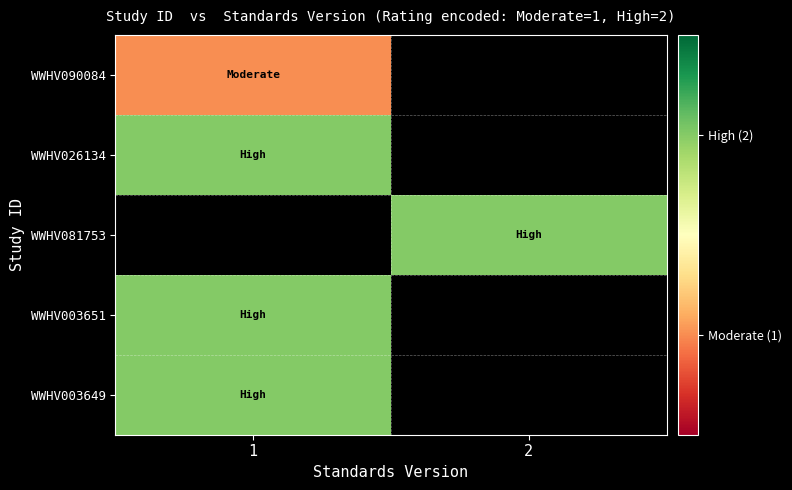

How many categories are shown in the chart?

2